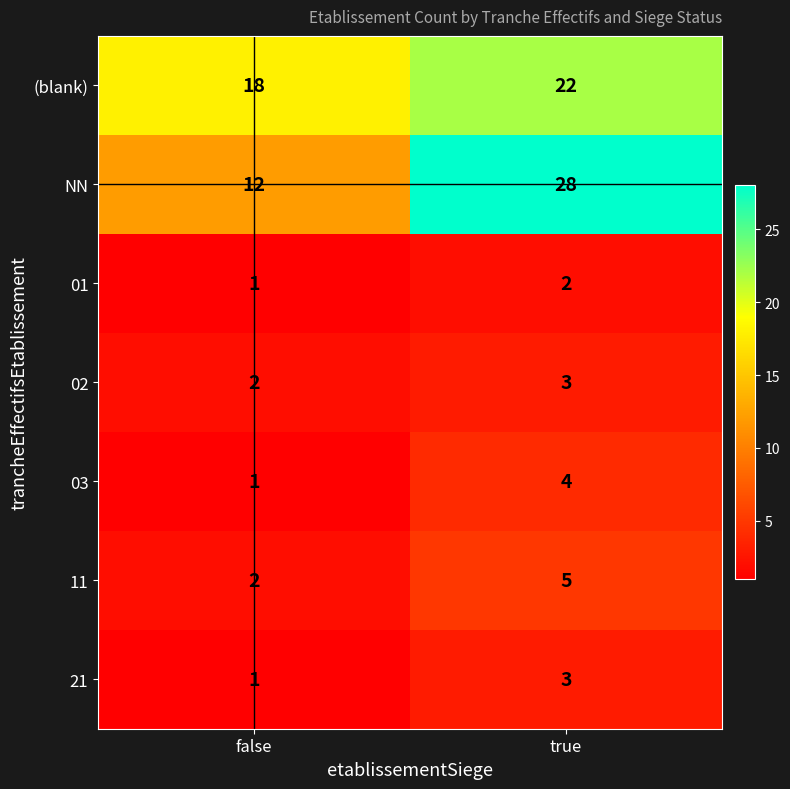

The 21 series shows 5 at true. True or false?

False